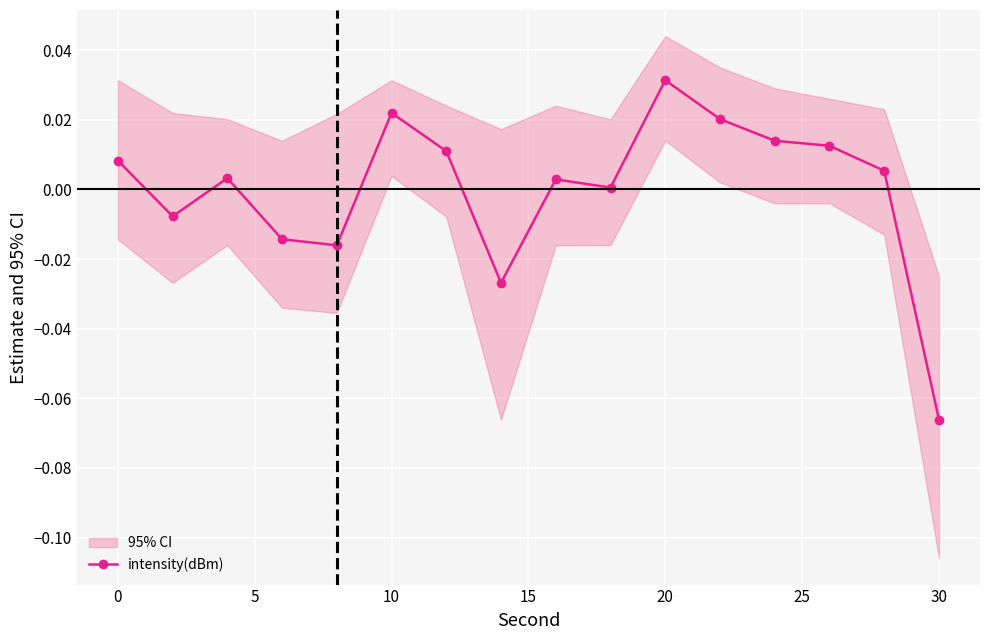

Reading left to right, transcribe all the data shown in this chart.

0.0	-0.0	0.0	-0.0	-0.0	0.0	0.0	-0.0	0.0	0.0	0.0	0.0	0.0	0.0	0.0	-0.1